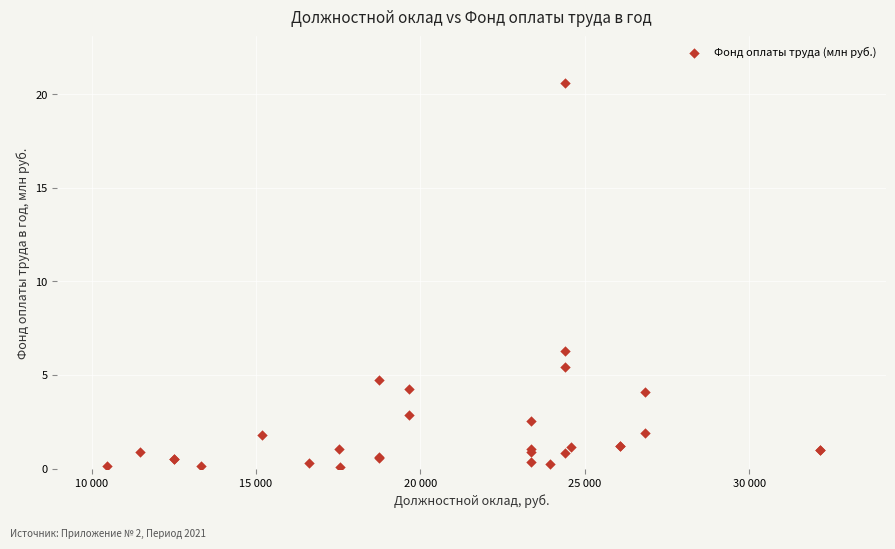

What Y value in the scatter plot is closest to 10?

6.3